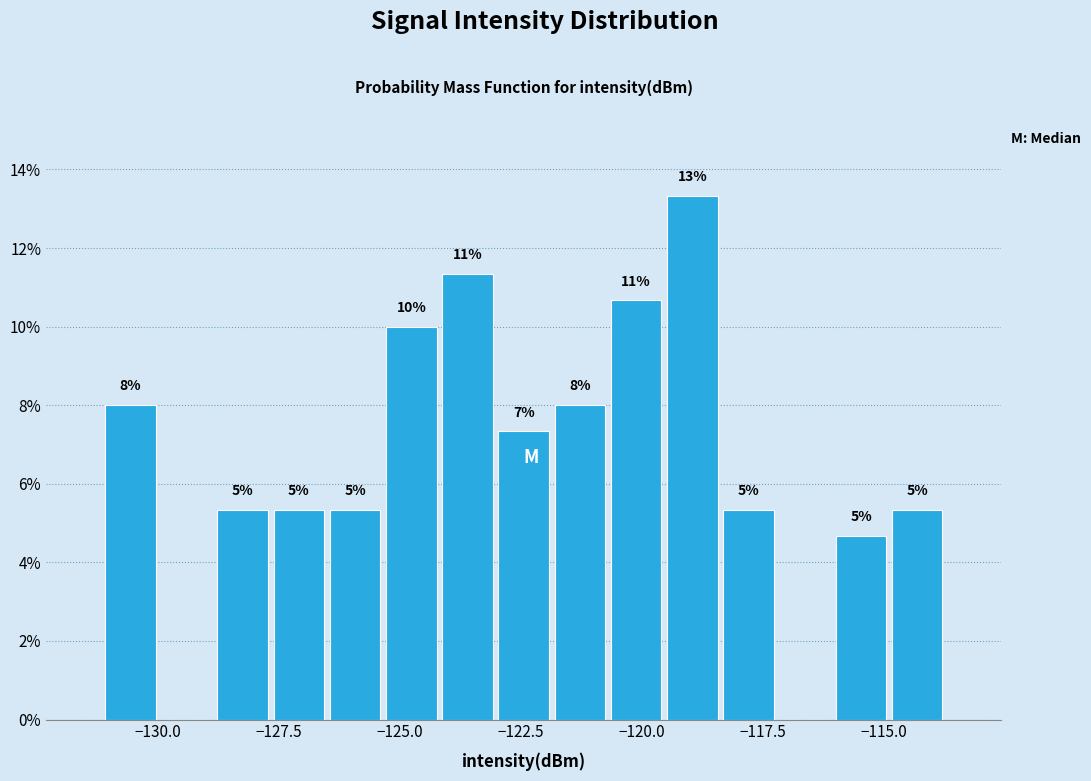

Around what value on the x-axis is the tallest bar? Give the approximate position of its centre, as read against the axis.

-119.0